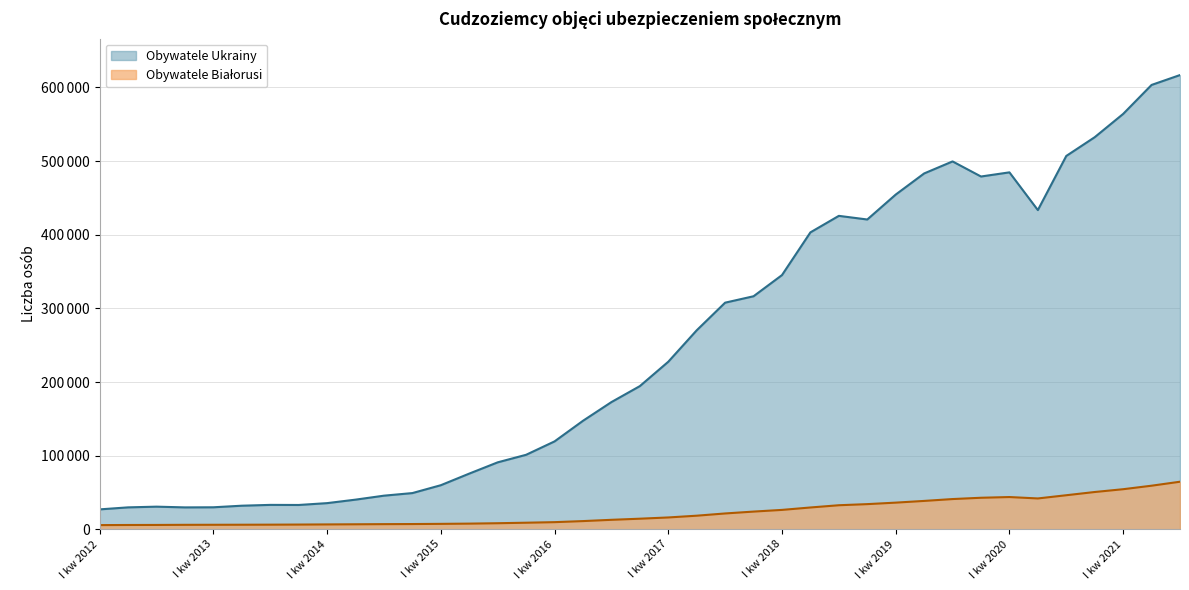

What is the maximum value shown in the chart?

616901